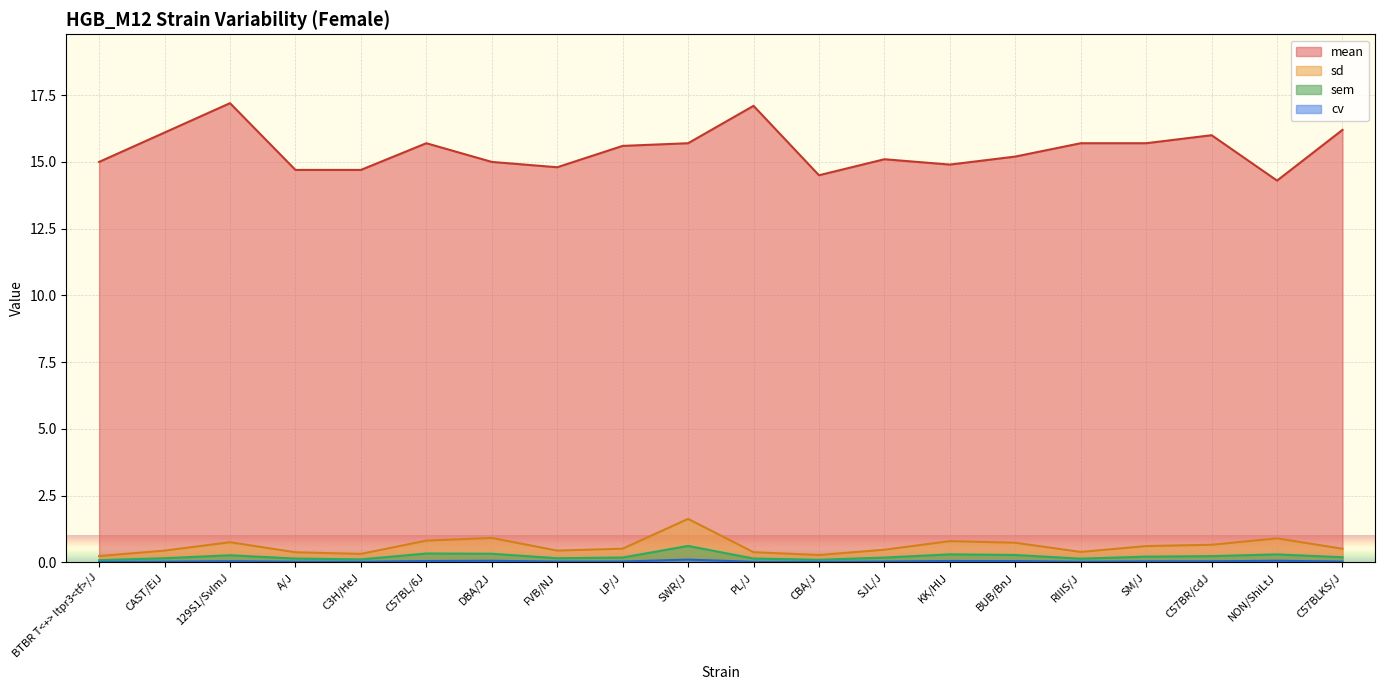

True or false: cv and sem intersect in this chart.

False